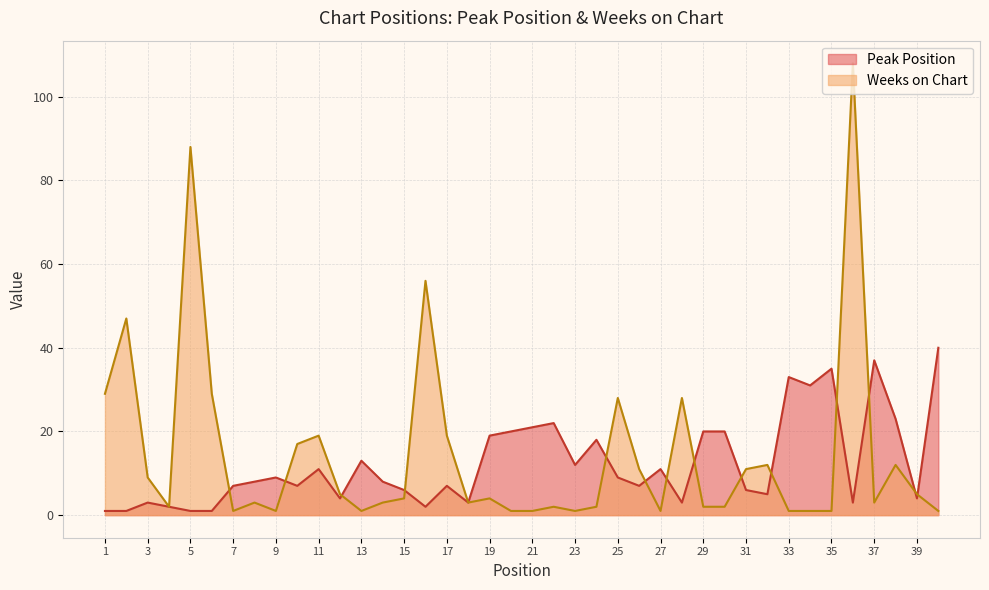

What is the minimum value shown in the chart?

1